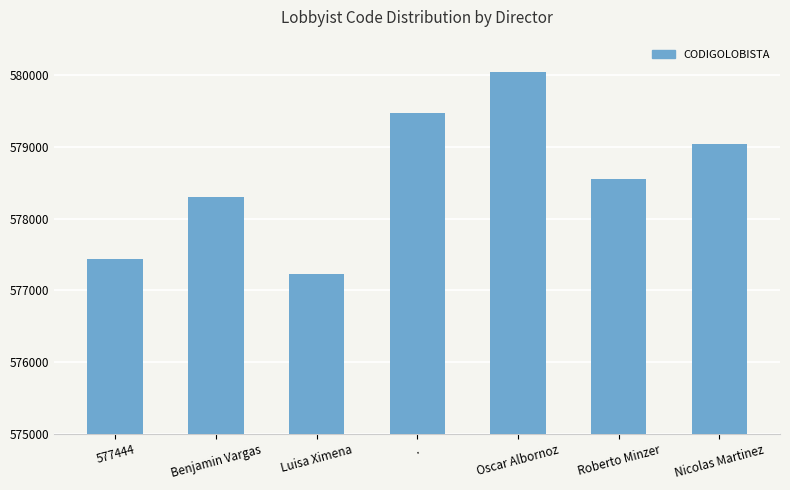

At which category does the chart reach its peak across all series?

Oscar Albornoz